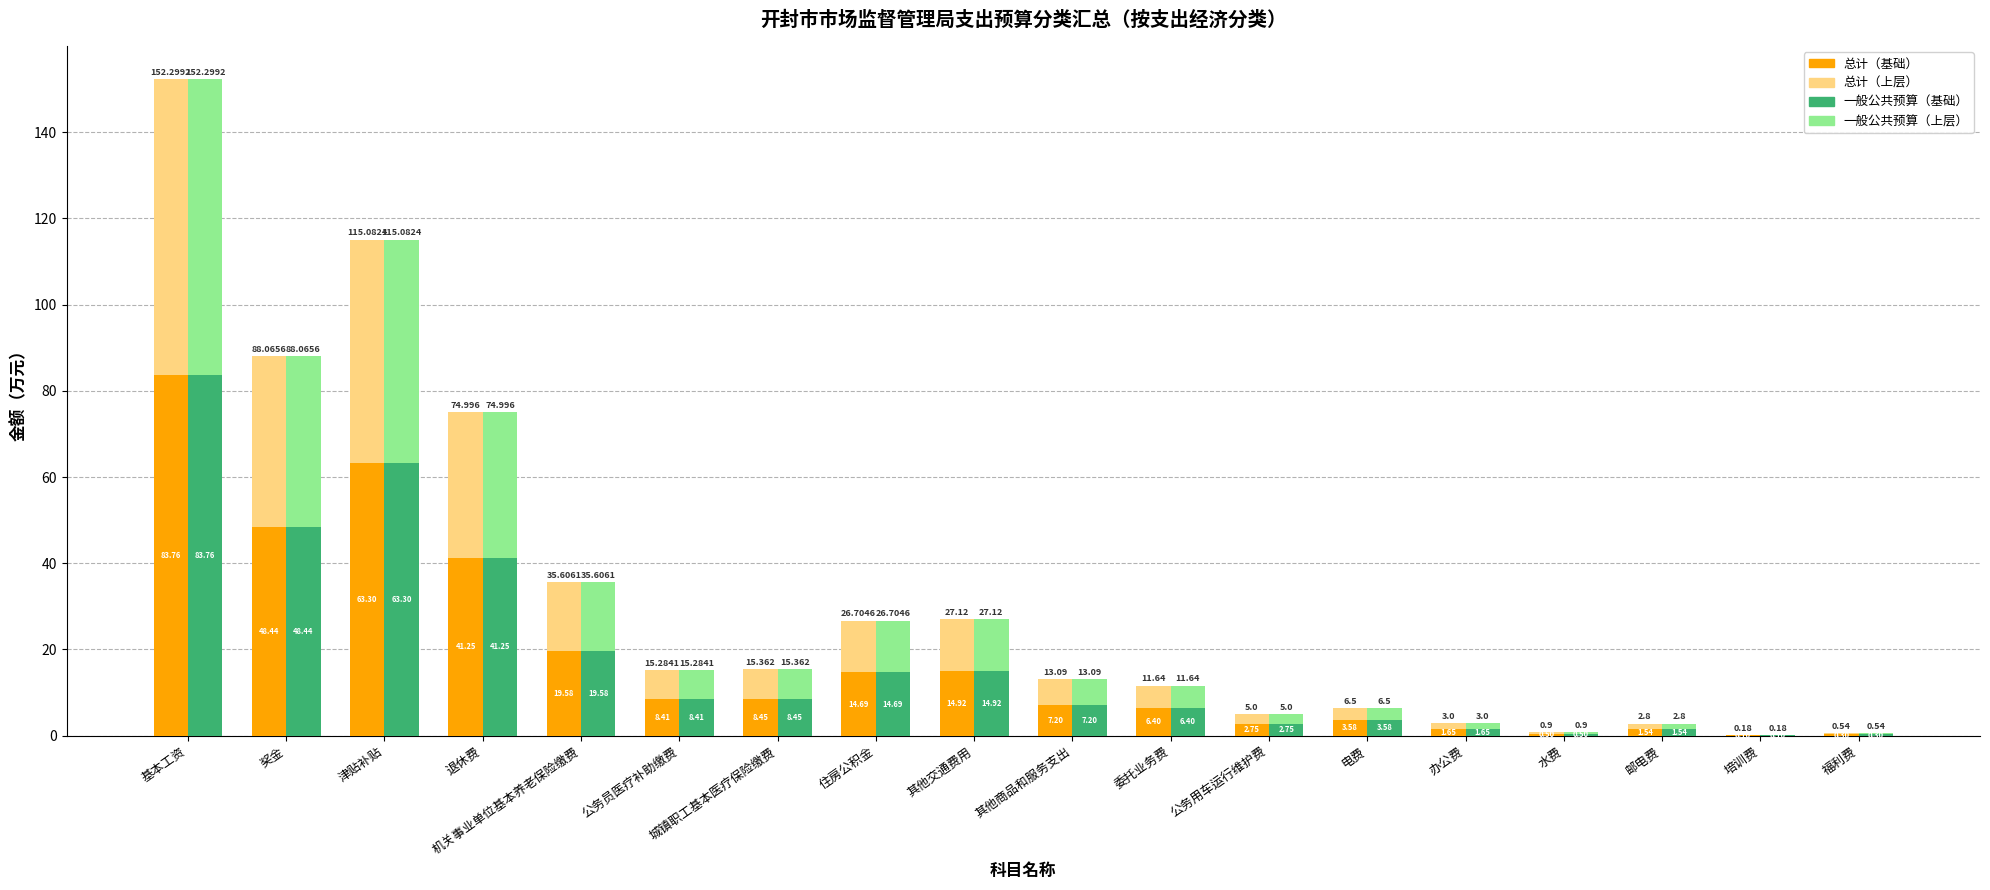

What position from the left is 办公费?

14